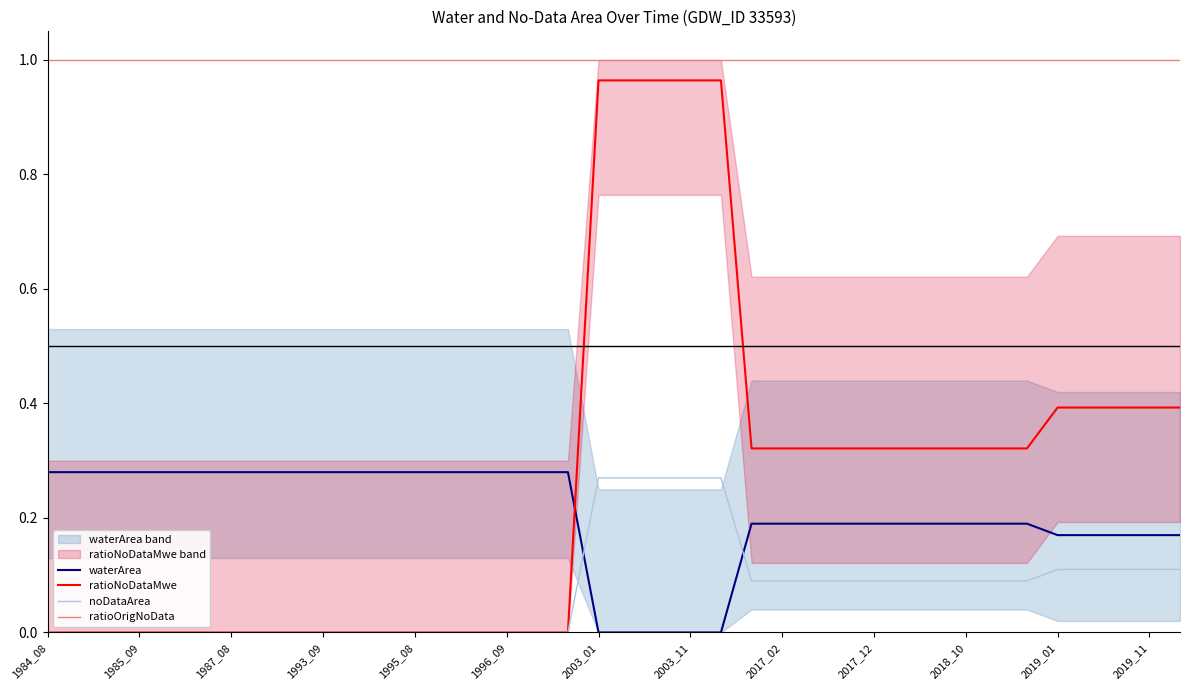

At how many categories does at least one series exceed 0?

38